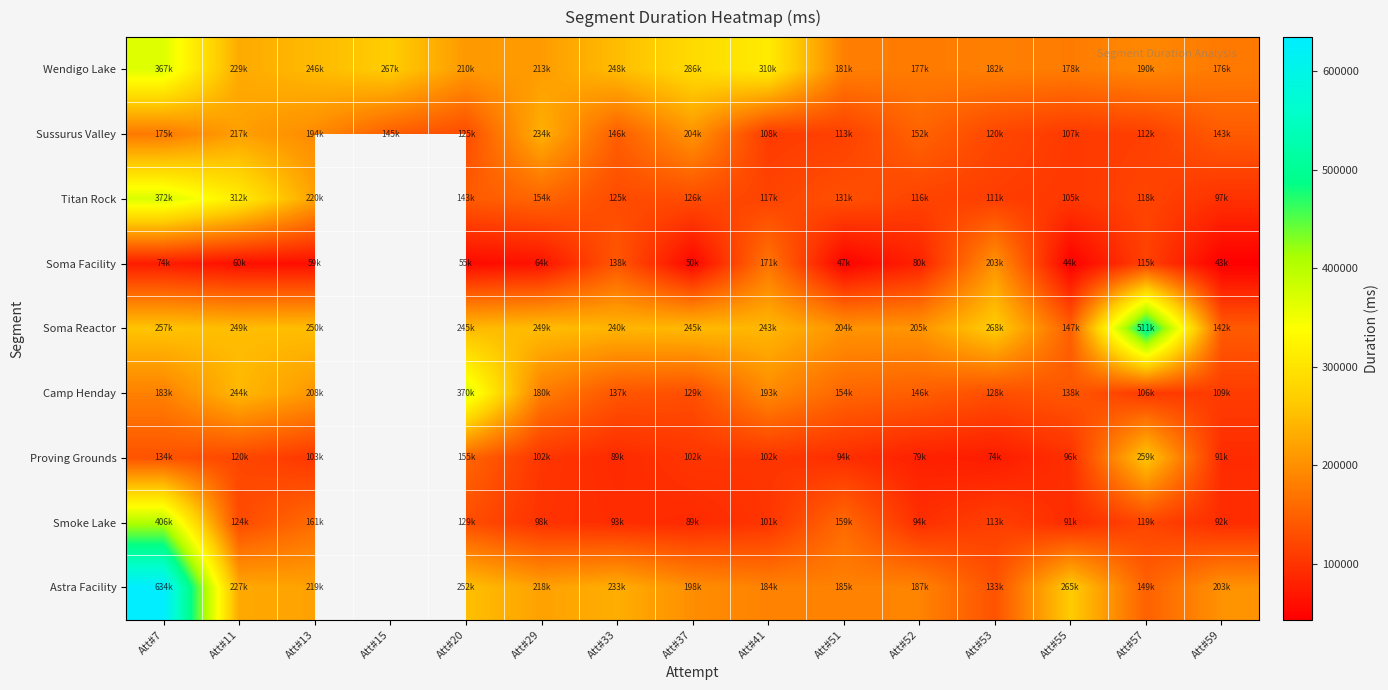

What is the sum of all Wendigo Lake values?

3470589.0